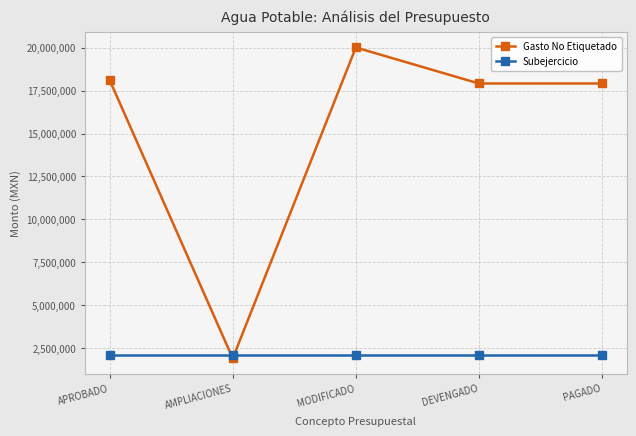

Which series has the largest range (max minus min)?

Gasto No Etiquetado